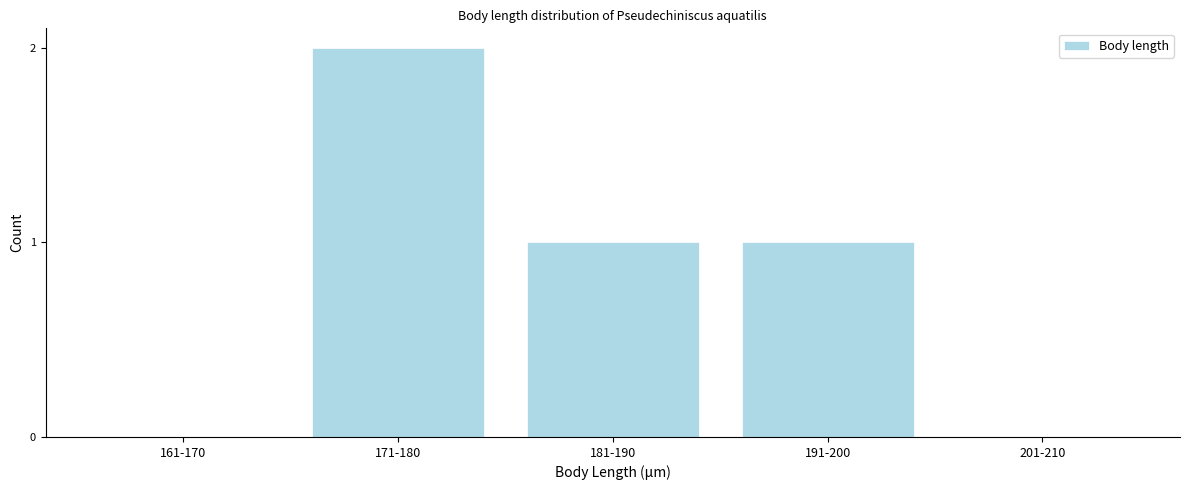

Reading right to left, transcribe all the data shown in this chart.

201-210=0	191-200=1	181-190=1	171-180=2	161-170=0